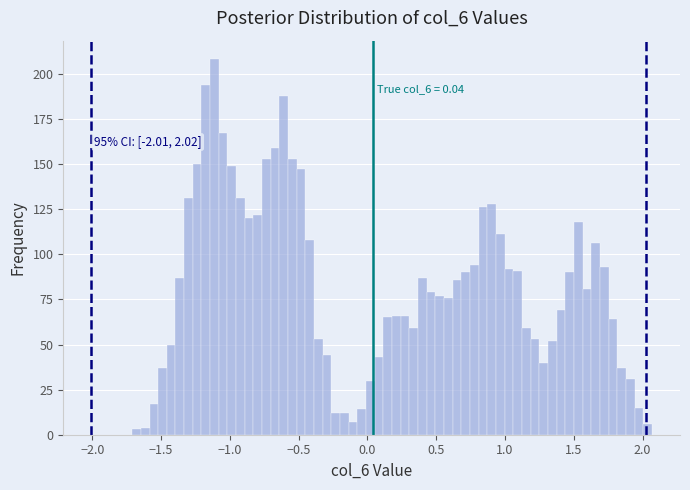

Around what value on the x-axis is the tallest bar? Give the approximate position of its centre, as read against the axis.

-1.10